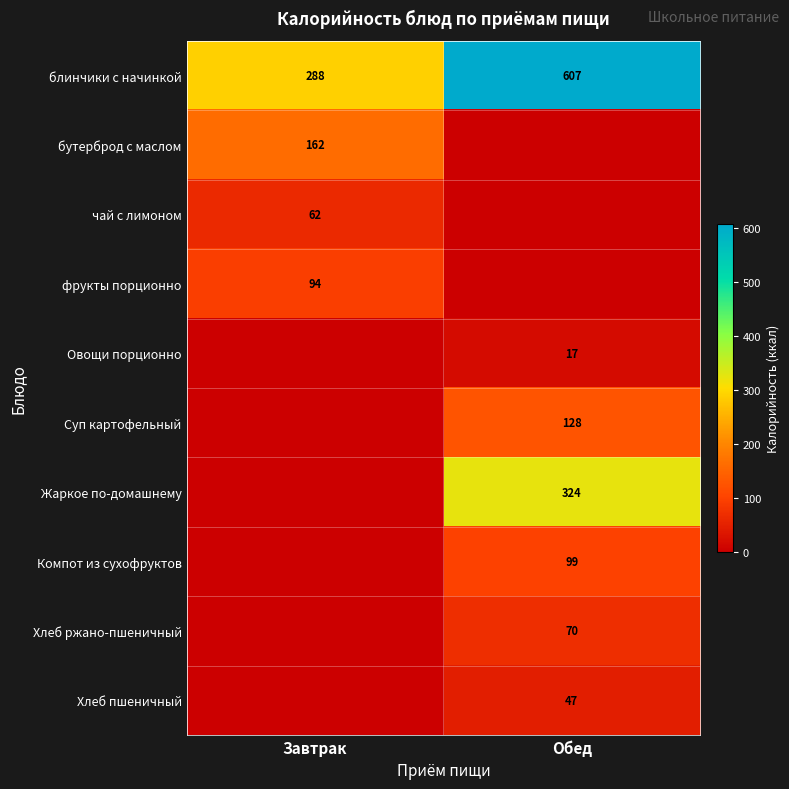

What is the maximum value for блинчики с начинкой?

607